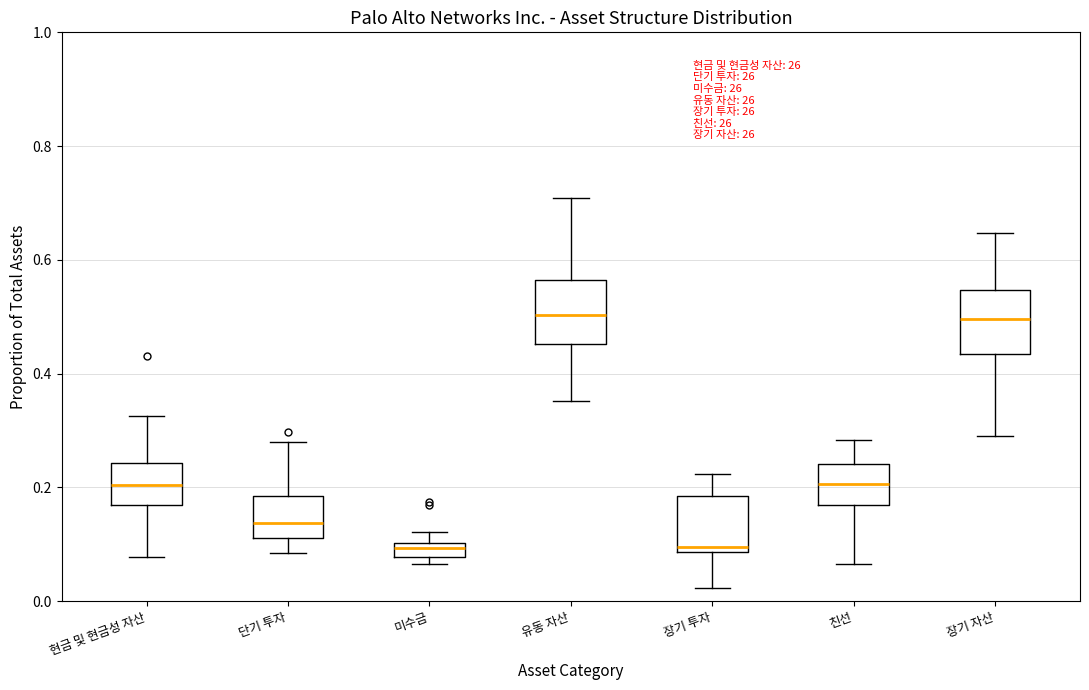

Where does the median line of the box for 친선 sit on the y-axis? The values are not printed on the chart, so give them approximately, as read against the axis.

0.20